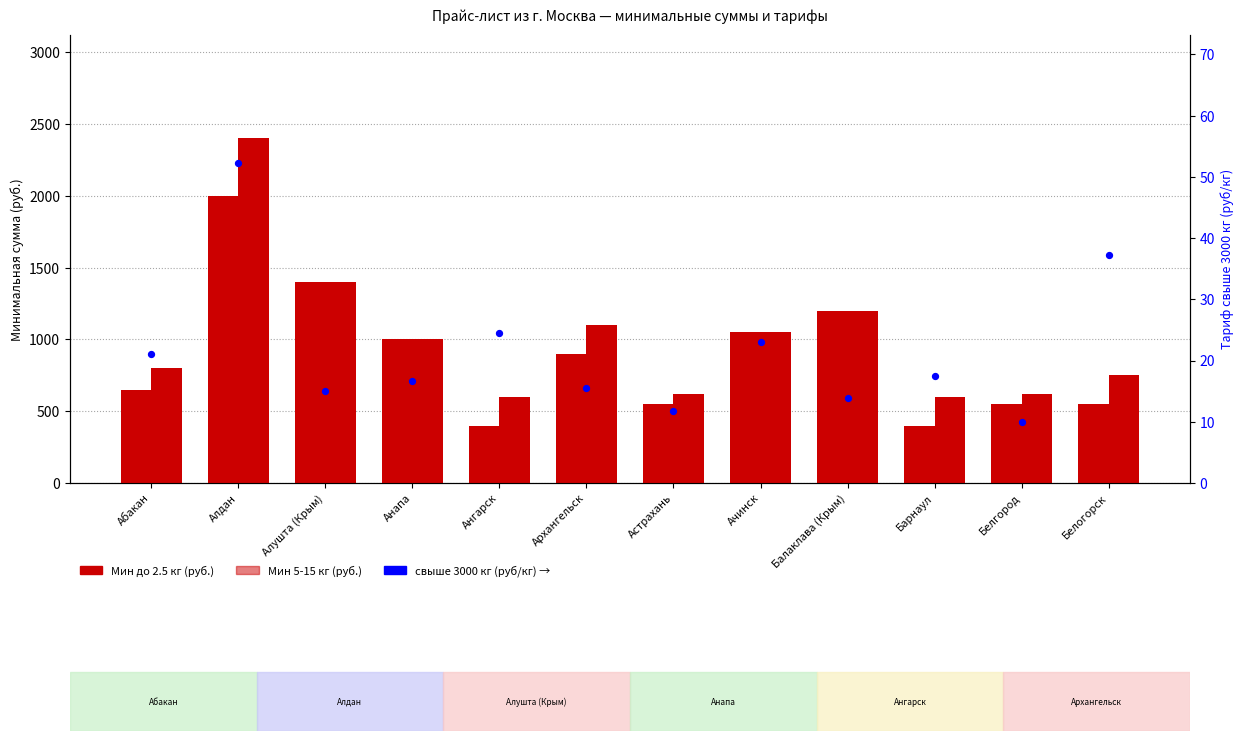

What are all the series names shown in the legend?

Мин до 2.5 кг, Мин 5-15 кг, свыше 3000 кг (руб/кг)